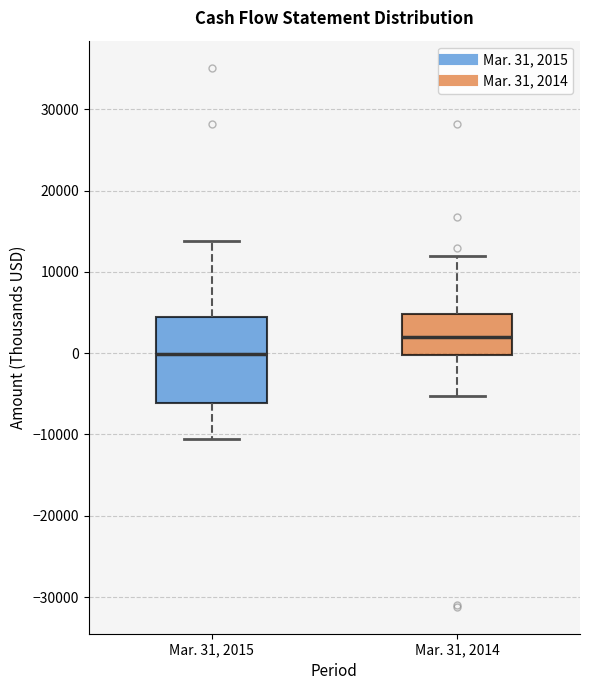

Which box's median line is the lowest?

Mar. 31, 2015